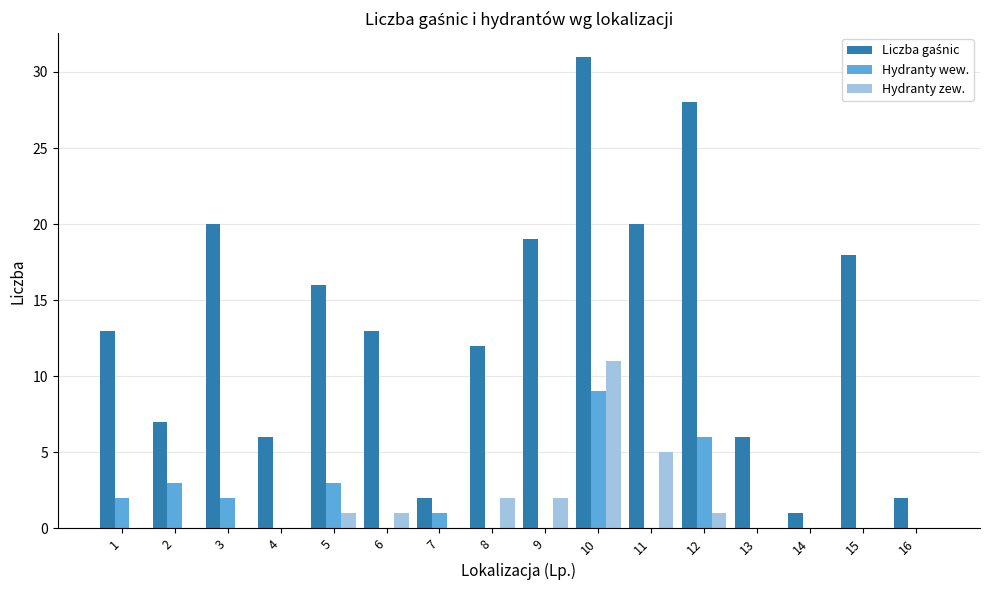

At which category is the sum across all series the highest?

10